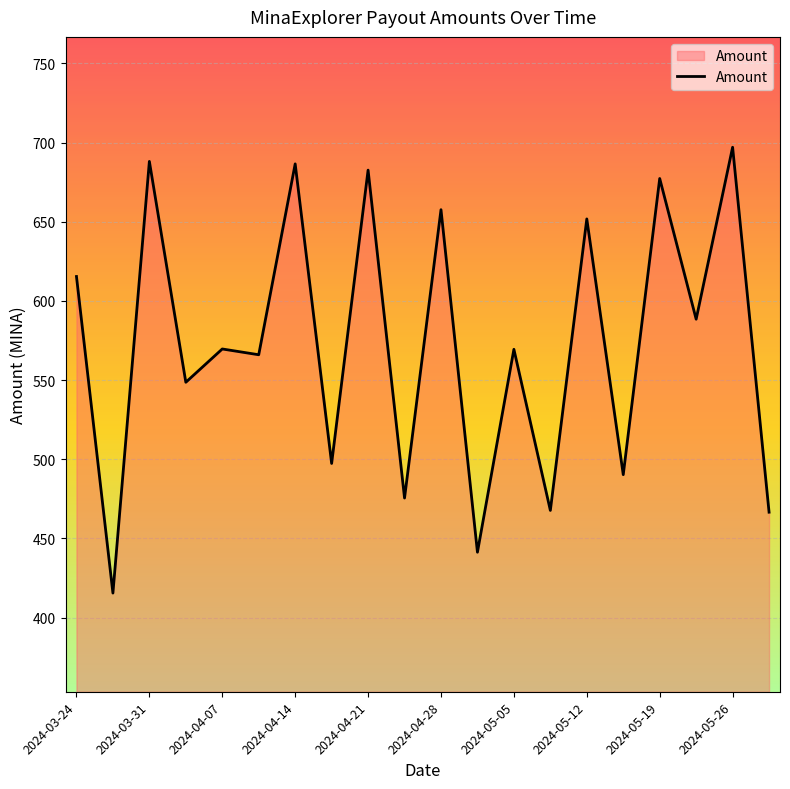

What is the difference between the maximum and minimum values?

281.6